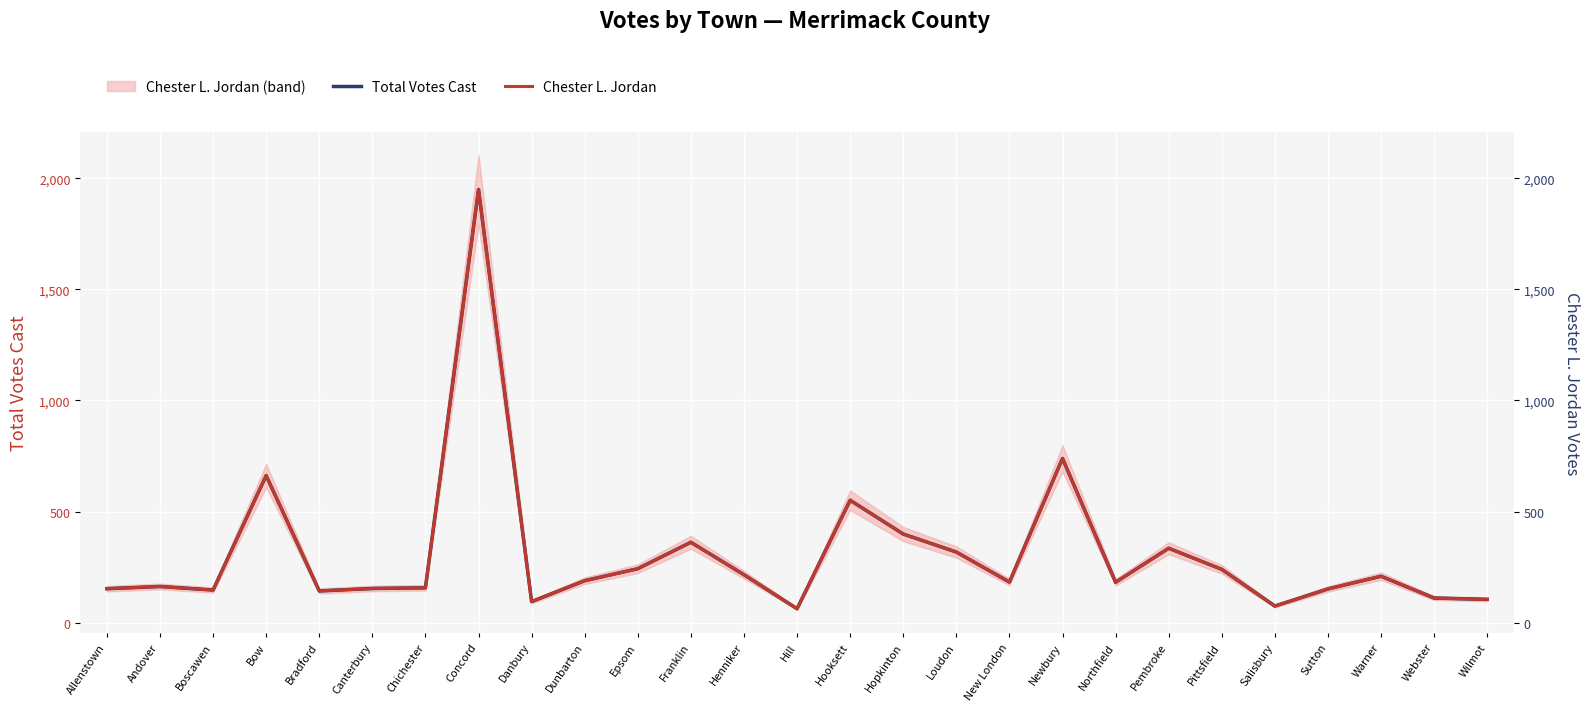

What is the sum of all Total Votes Cast values?

8295